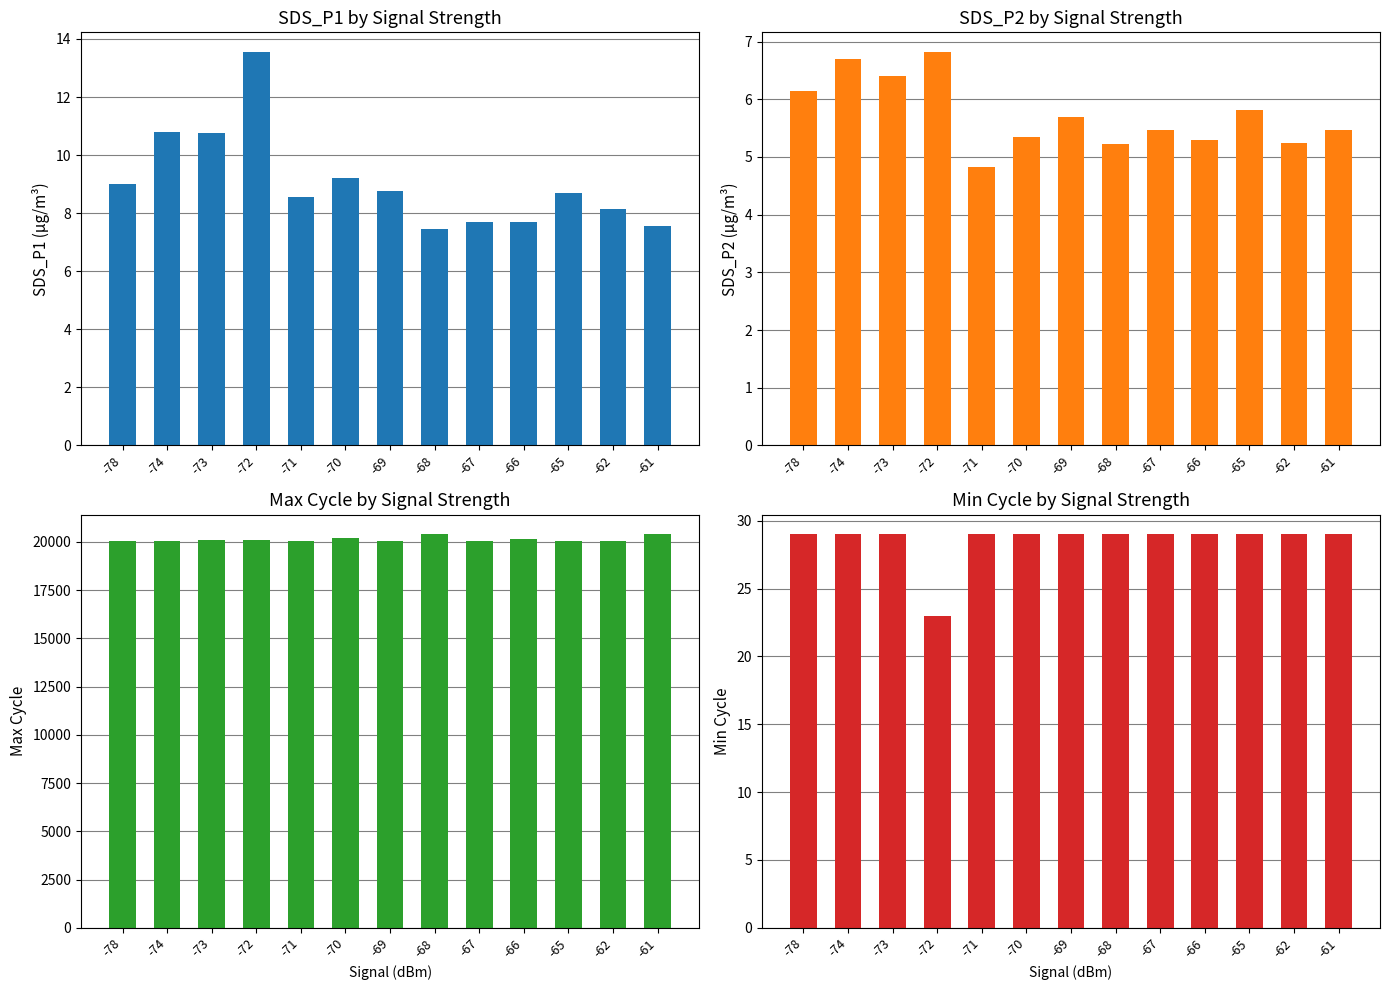

How many bars are there in each group?

4